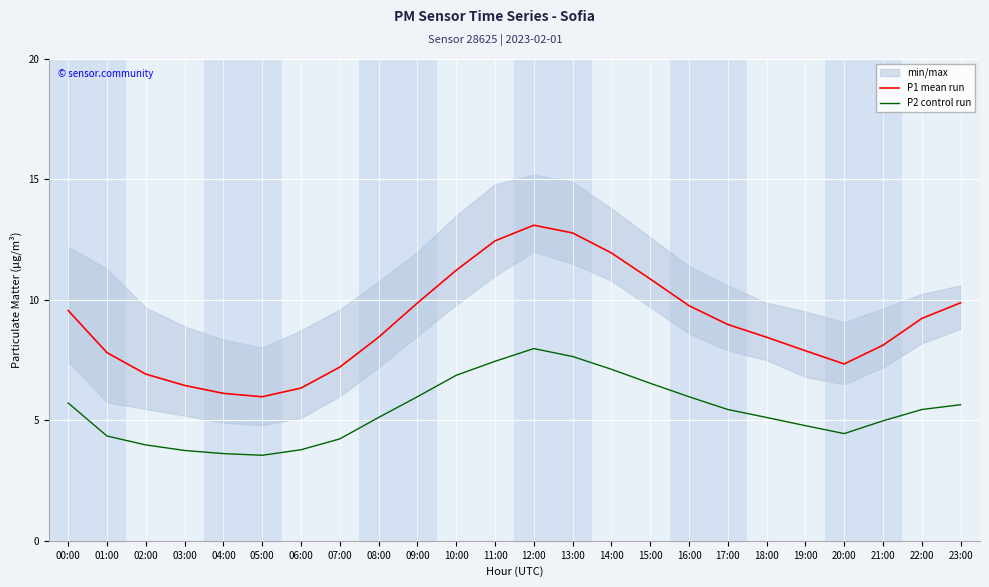

Which series has the largest range (max minus min)?

P1 mean run